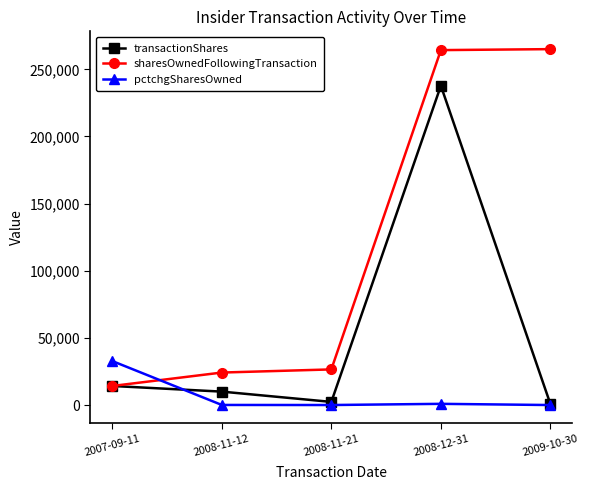

How many lines are shown in the chart?

3